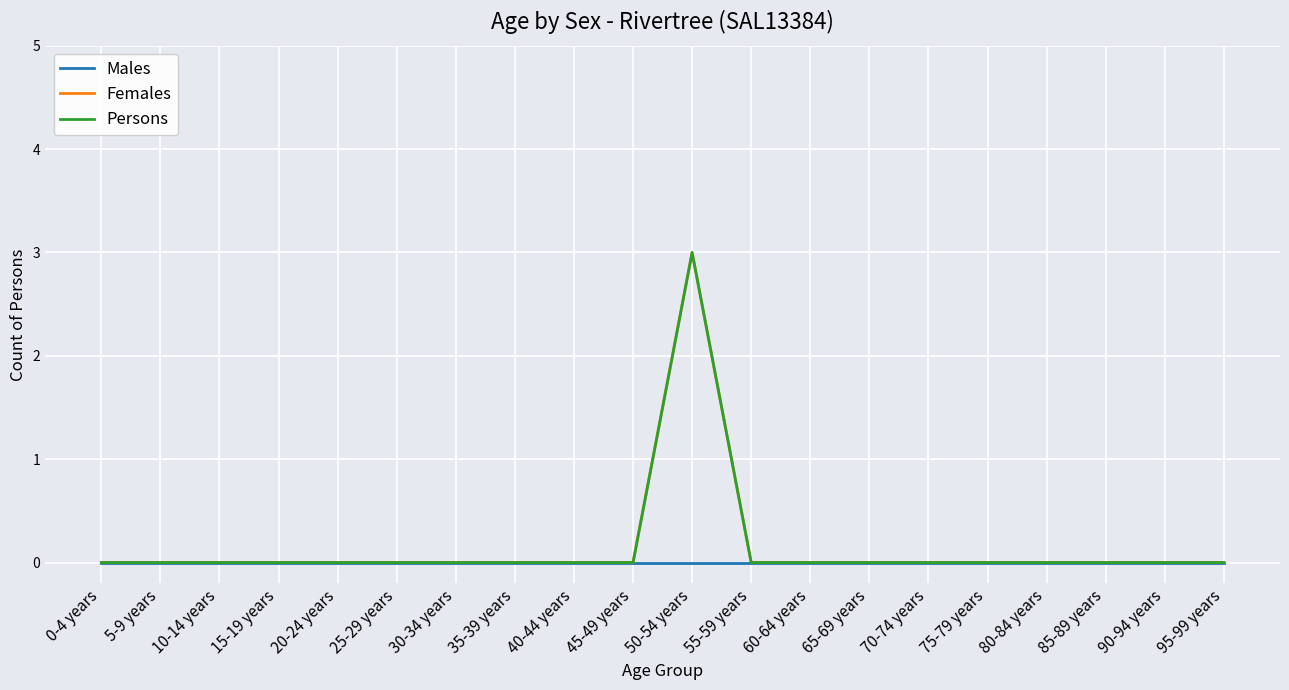

Is this an area chart (filled region under the line)?

No